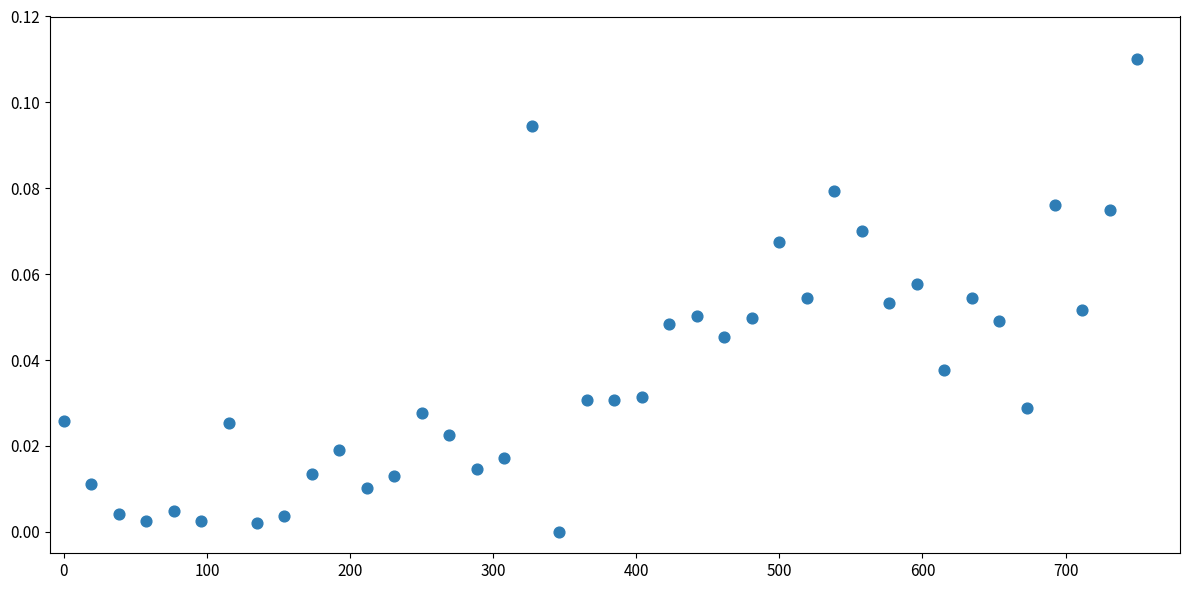

What is the range of X values (max minus min)?

750.0